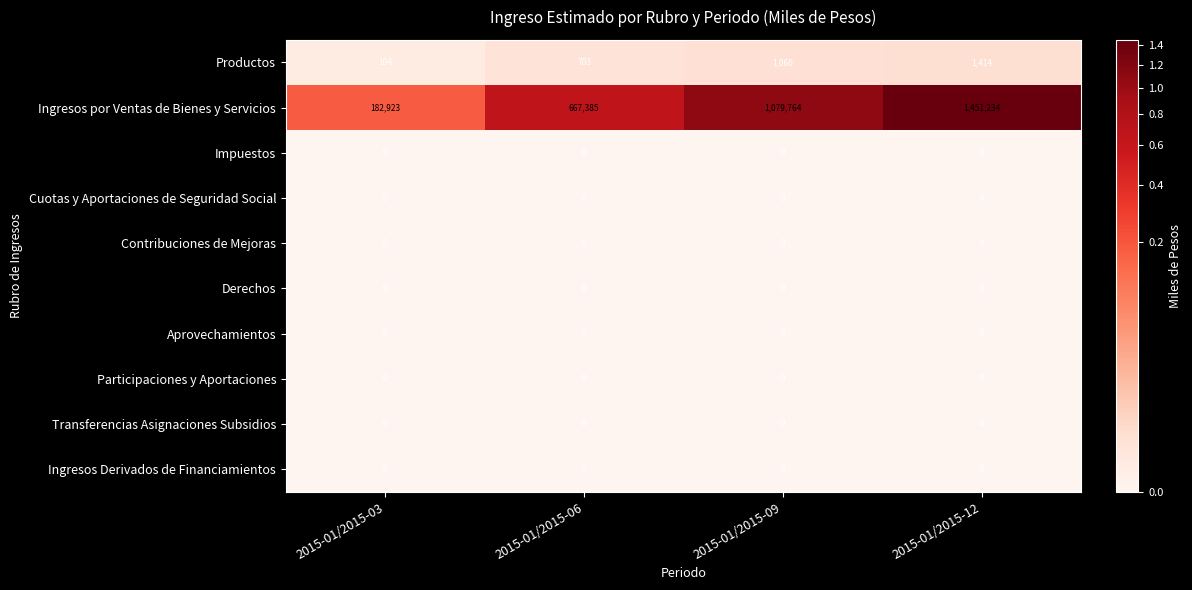

Which series changed the most between 2015-01/2015-09 and 2015-01/2015-12?

Ingresos por Ventas de Bienes y Servicios